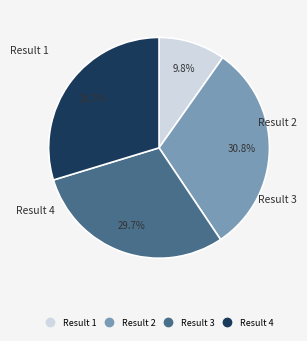

True or false: Result 3 accounts for 30% of the total.

True